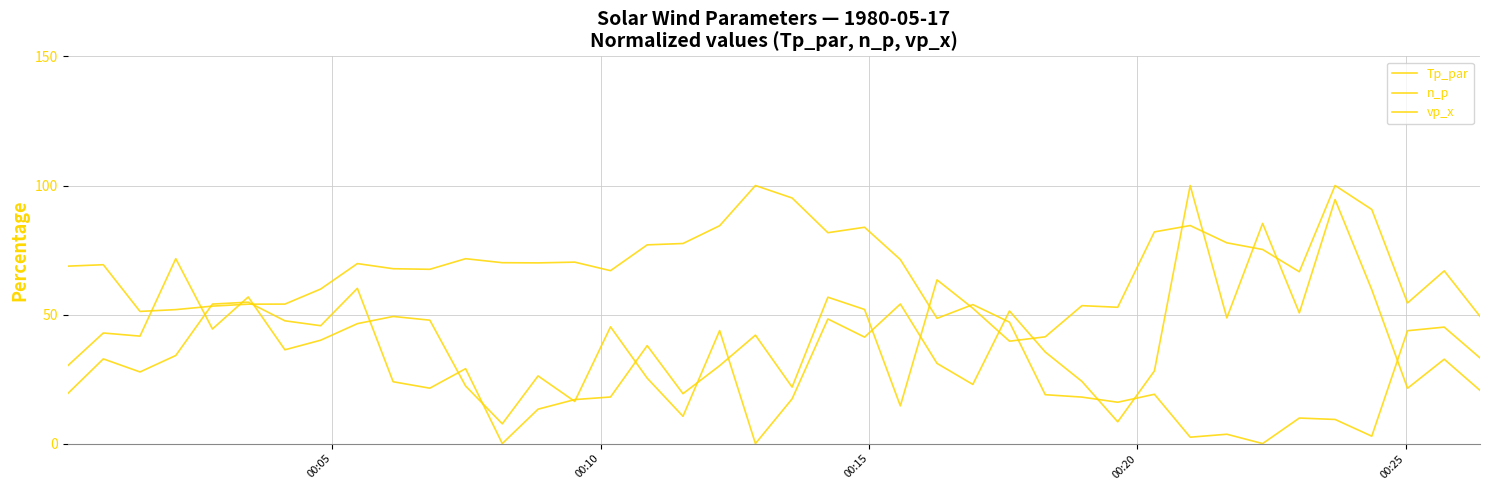

Does the chart have visible grid lines?

Yes